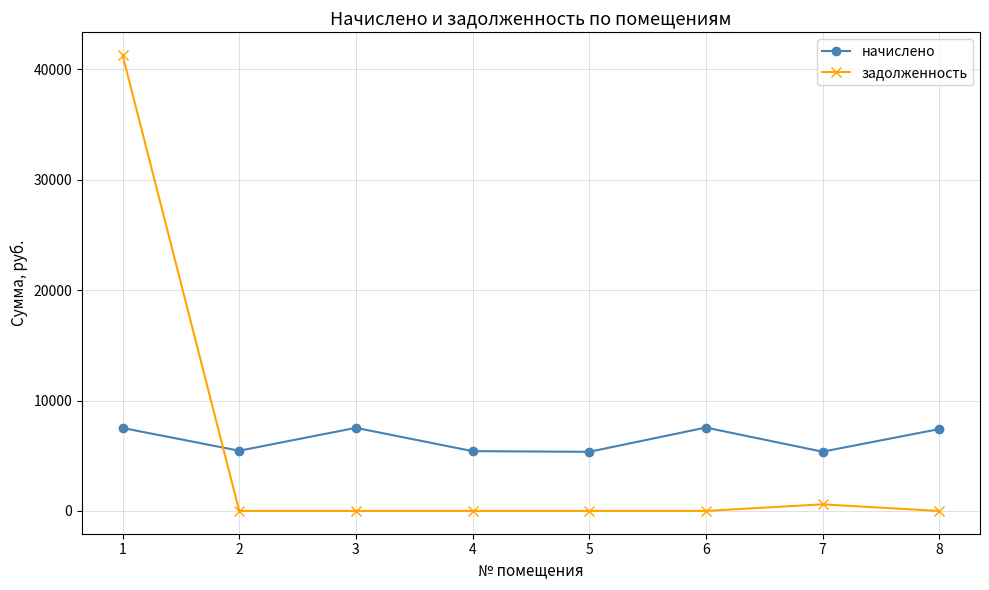

What is the value of the начислено point at the 4th from the left?

5415.1